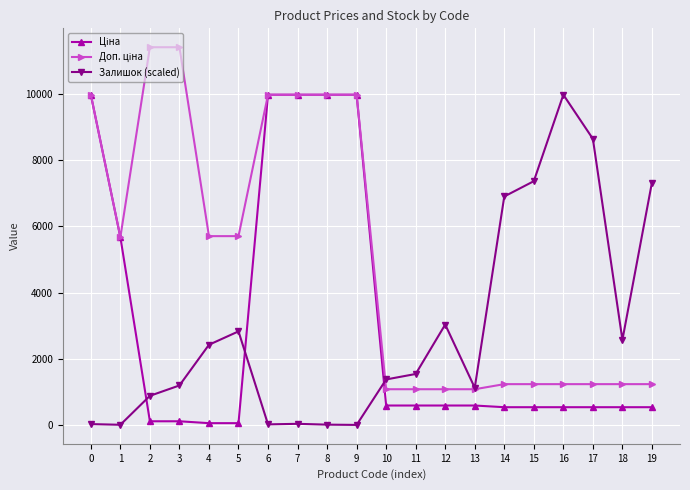

Which series changed the most between 16 and 18?

Залишок (scaled)